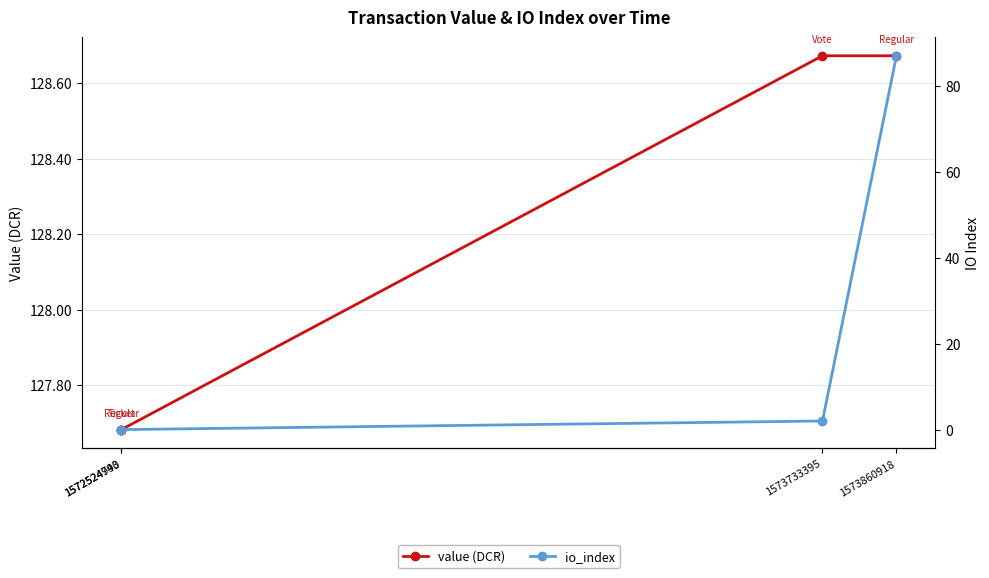

What is the average value of the value (DCR) series?

128.2